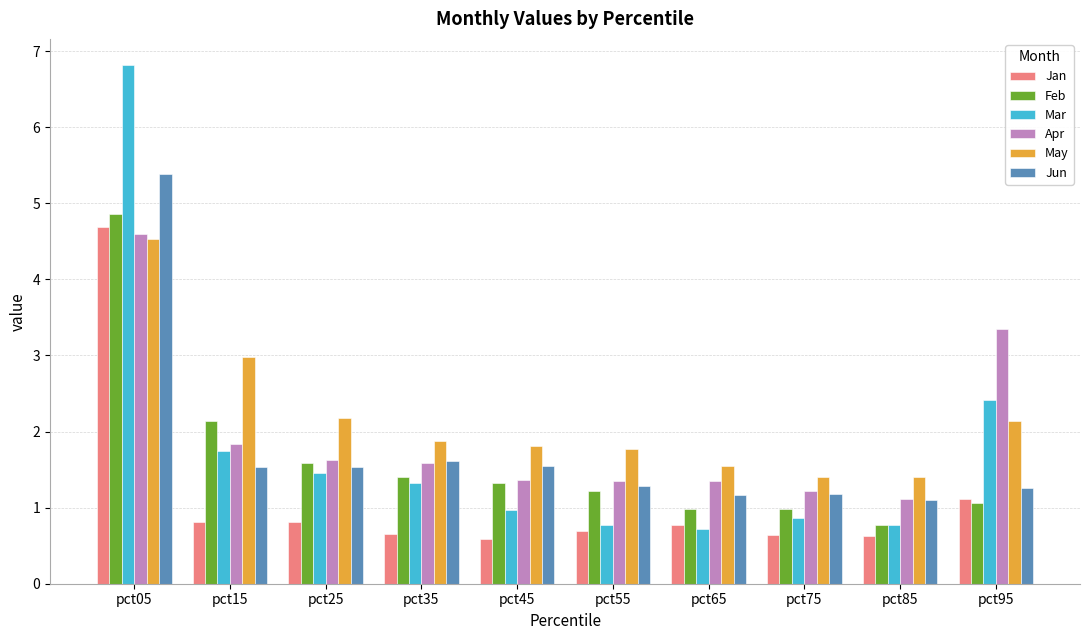

How many bars are there in each group?

6